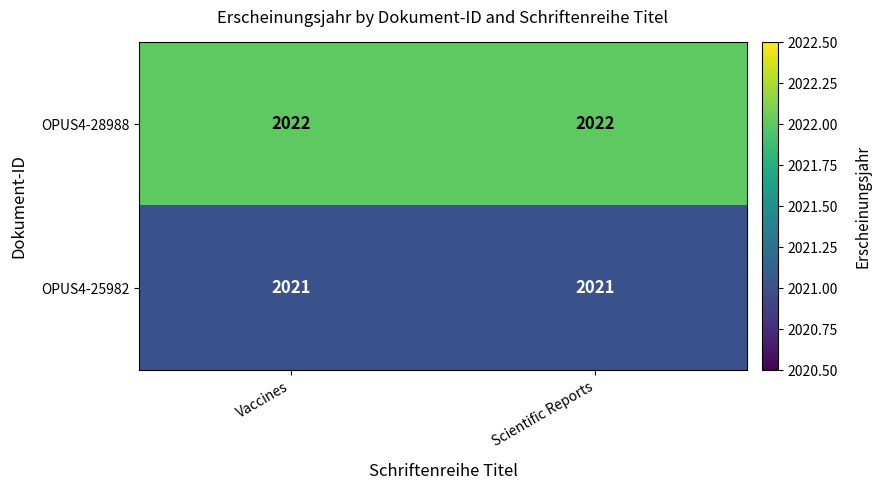

True or false: OPUS4-25982 has a value of 508 at Scientific Reports.

False